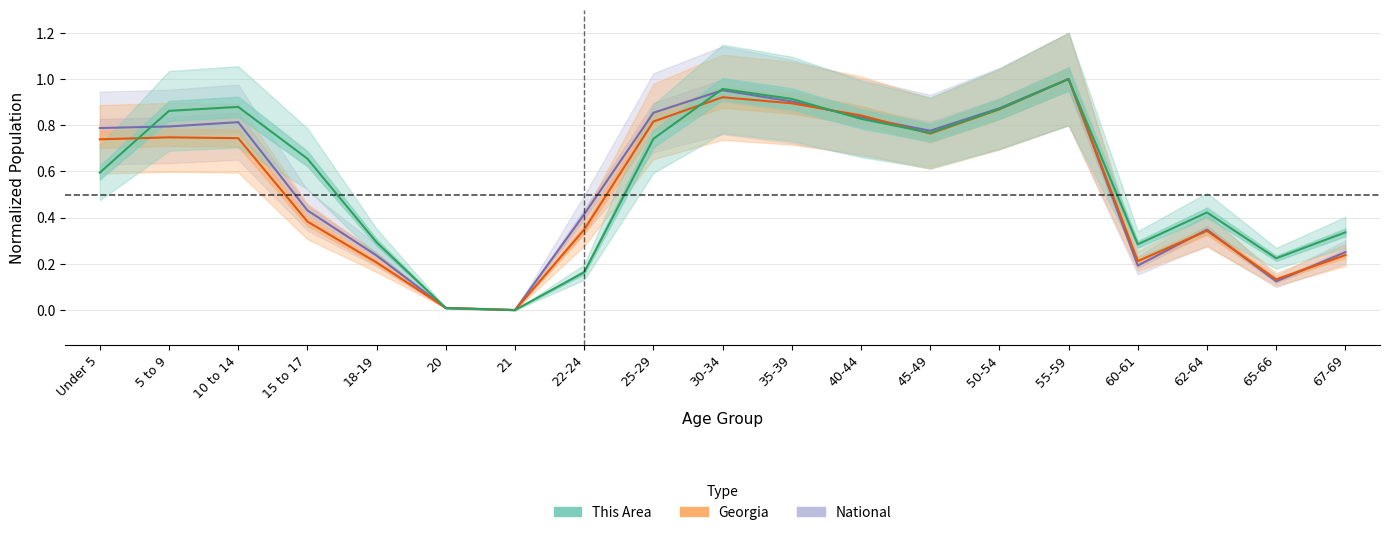

Reading right to left, list all the values displayed in this chart.

This Area: 67-69=0.3	65-66=0.2	62-64=0.4	60-61=0.3	55-59=1.0	50-54=0.9	45-49=0.8	40-44=0.8	35-39=0.9	30-34=1.0	25-29=0.7	22-24=0.2	21=0.0	20=0.0	18-19=0.3	15 to 17=0.7	10 to 14=0.9	5 to 9=0.9	Under 5=0.6
Georgia: 67-69=0.2	65-66=0.1	62-64=0.3	60-61=0.2	55-59=1.0	50-54=0.9	45-49=0.8	40-44=0.8	35-39=0.9	30-34=0.9	25-29=0.8	22-24=0.3	21=0.0	20=0.0	18-19=0.2	15 to 17=0.4	10 to 14=0.7	5 to 9=0.7	Under 5=0.7
National: 67-69=0.3	65-66=0.1	62-64=0.3	60-61=0.2	55-59=1.0	50-54=0.9	45-49=0.8	40-44=0.8	35-39=0.9	30-34=1.0	25-29=0.9	22-24=0.4	21=0.0	20=0.0	18-19=0.2	15 to 17=0.4	10 to 14=0.8	5 to 9=0.8	Under 5=0.8